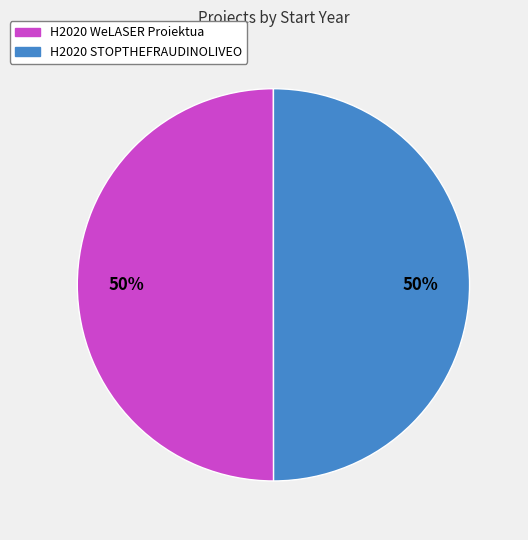

To the nearest percent, what is the combined percentage of H2020 WeLASER Proiektua and H2020 STOPTHEFRAUDINOLIVEO?

100%